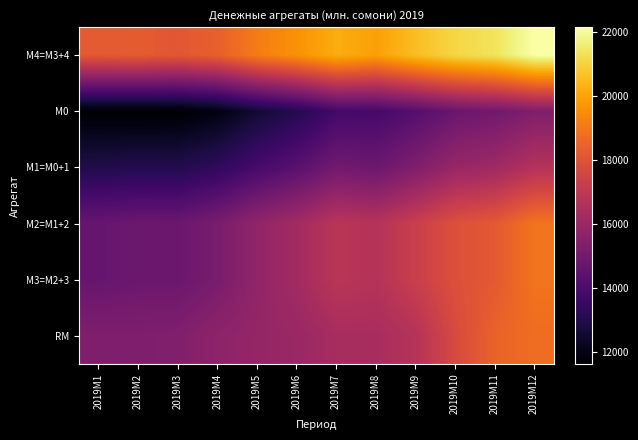

At 2019M1, list the series in order from largest to smallest.

М4=M3+4, RM, М2=M1+2, М3=M2+3, М1=M0+1, М0